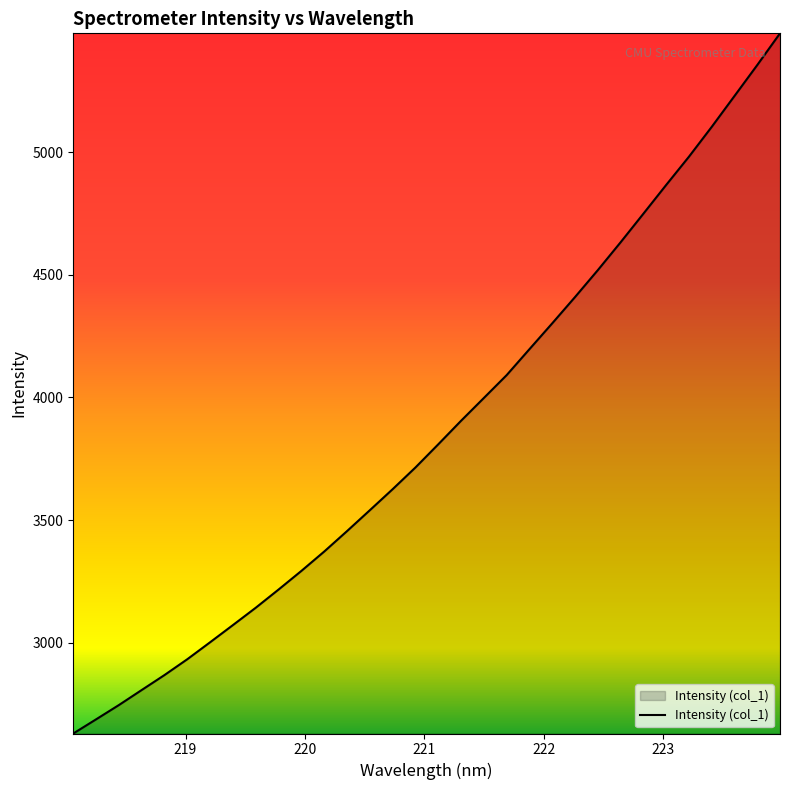

What is the maximum value shown in the chart?

5484.4